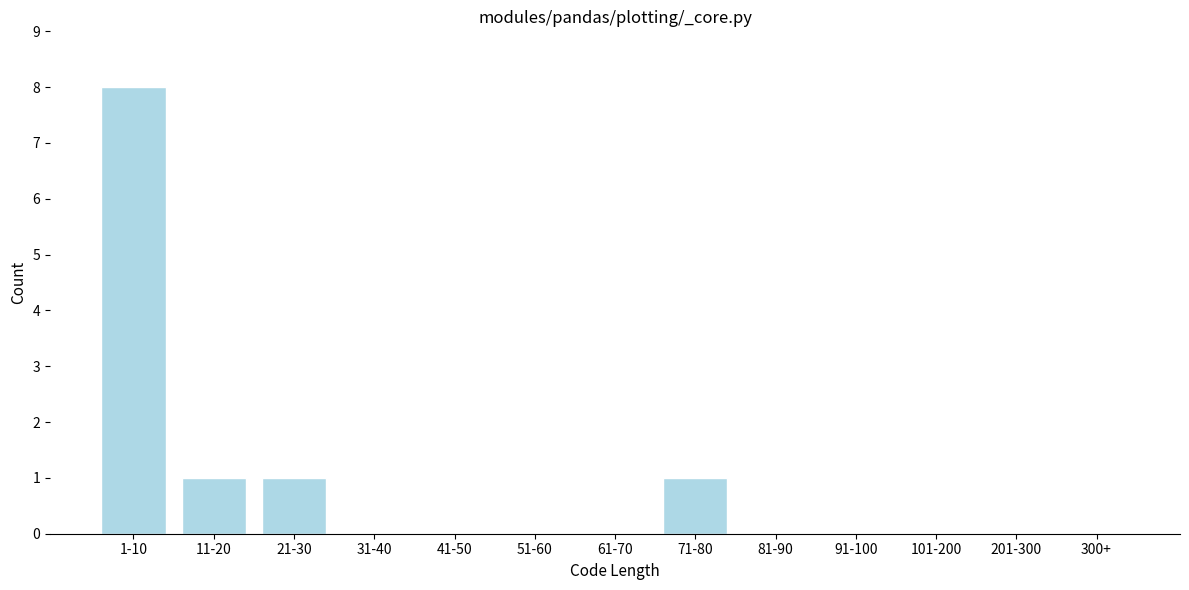

Reading right to left, what are all the values shown in this chart?

300+=0	201-300=0	101-200=0	91-100=0	81-90=0	71-80=1	61-70=0	51-60=0	41-50=0	31-40=0	21-30=1	11-20=1	1-10=8